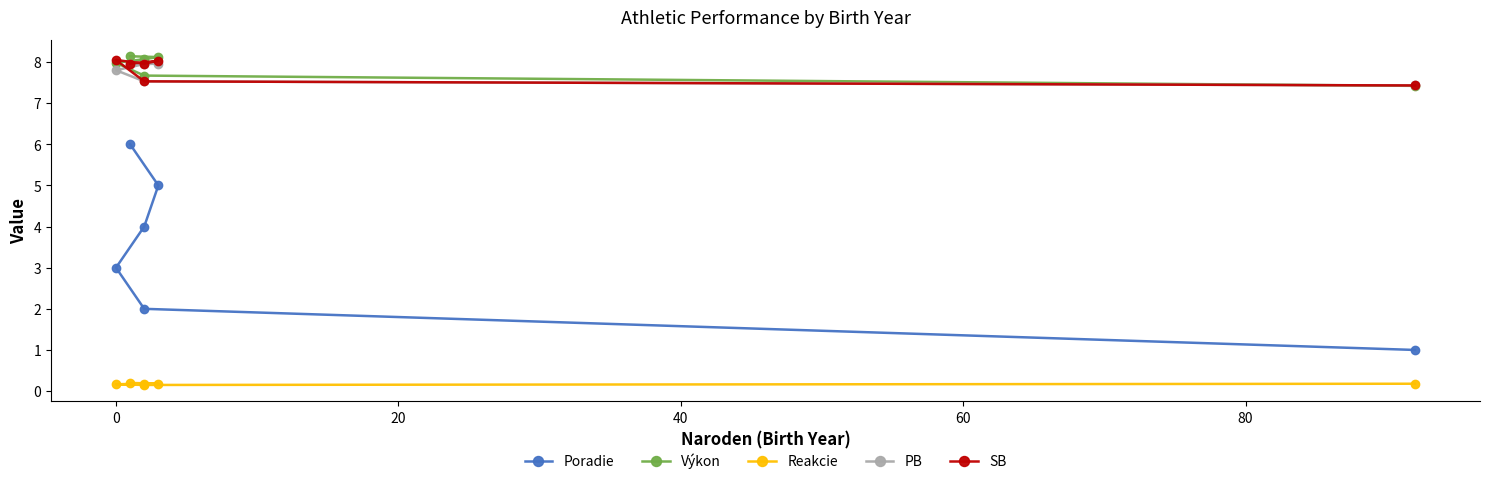

Does the chart have visible grid lines?

No